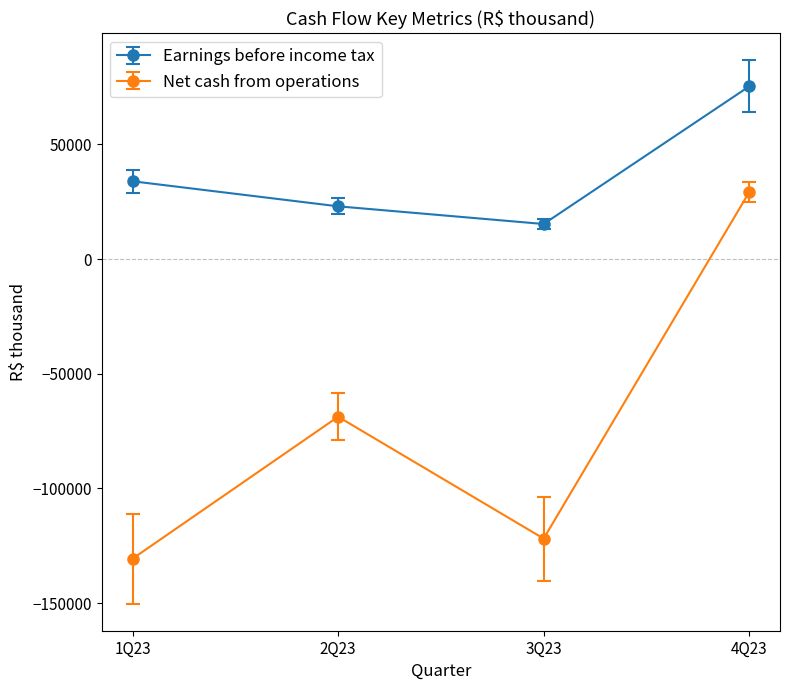

What is the label of the 3rd point from the right?

2Q23